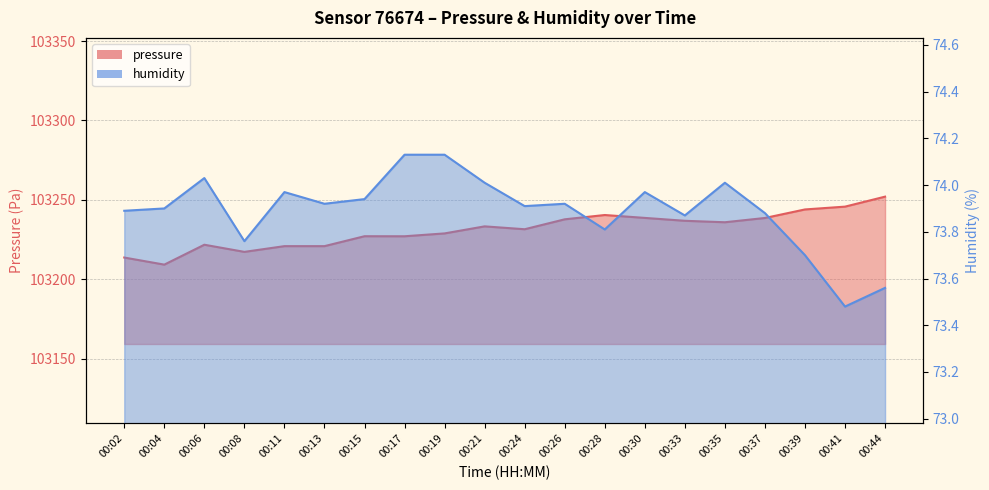

What is the value of the humidity point at the 1st from the left?

73.9